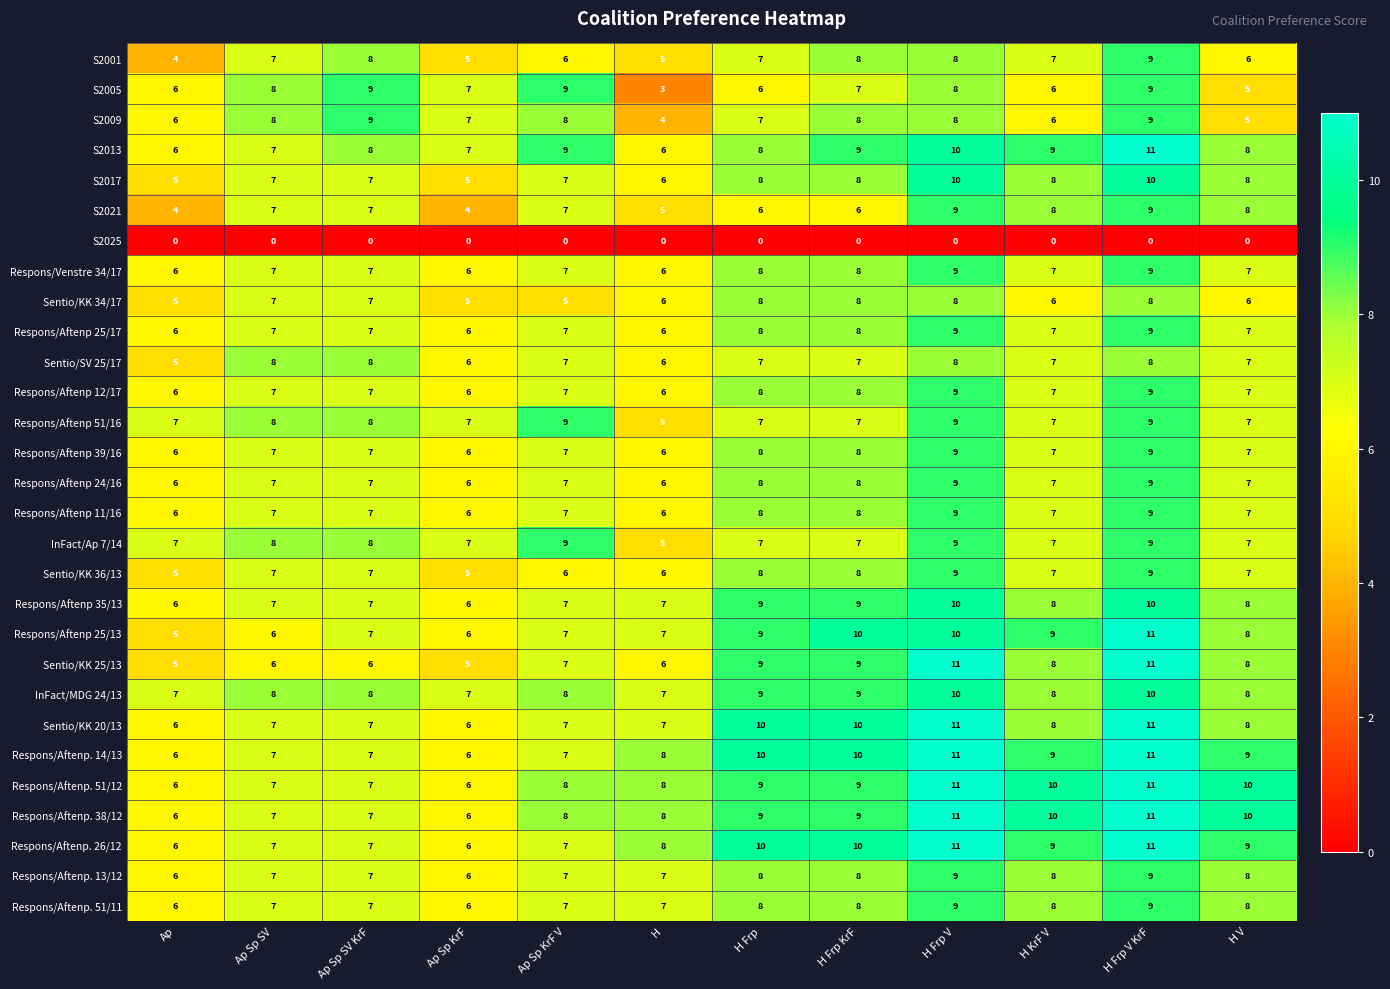

What is the lowest value of the S2021 series?

4